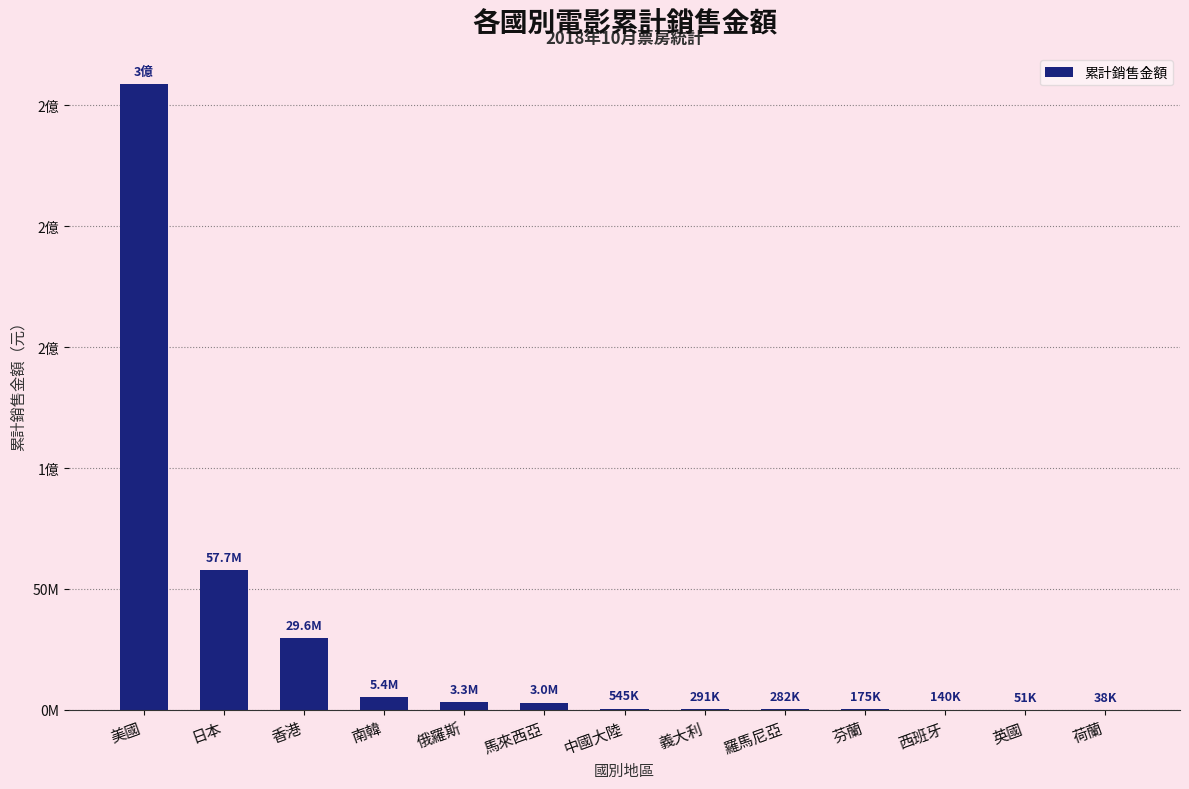

Where does the data first go above 544687?

美國